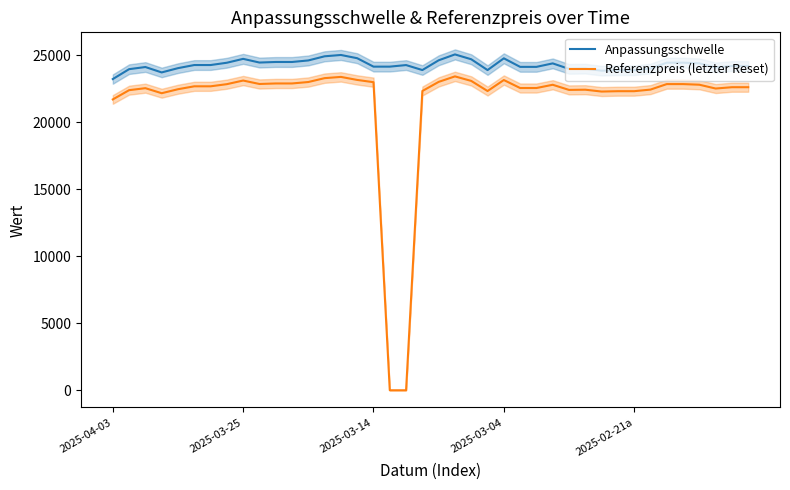

Does the chart have visible grid lines?

No